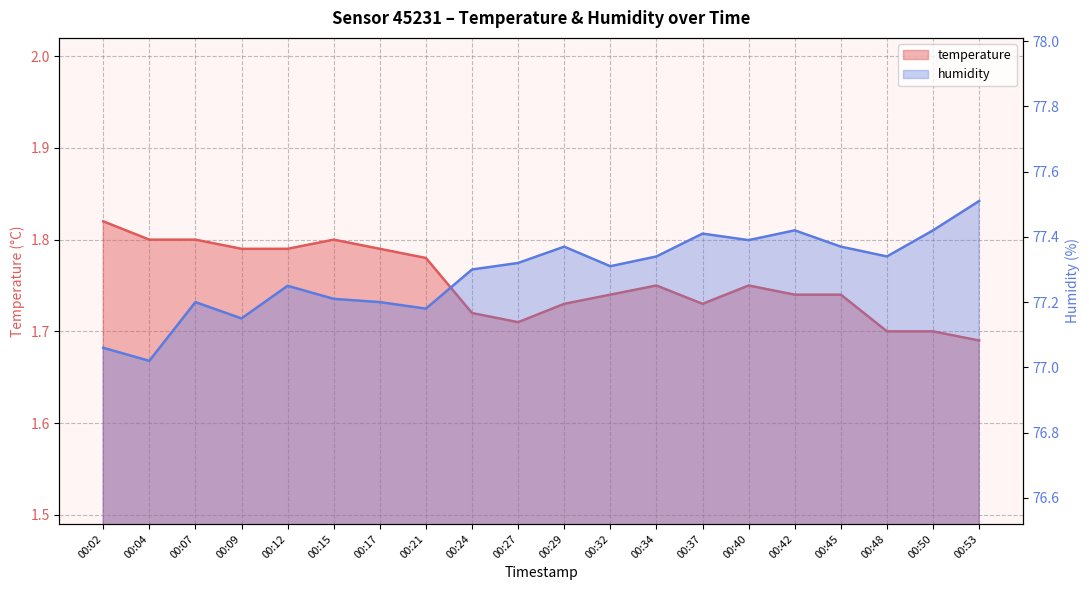

What is the sum of all humidity values?

1545.8